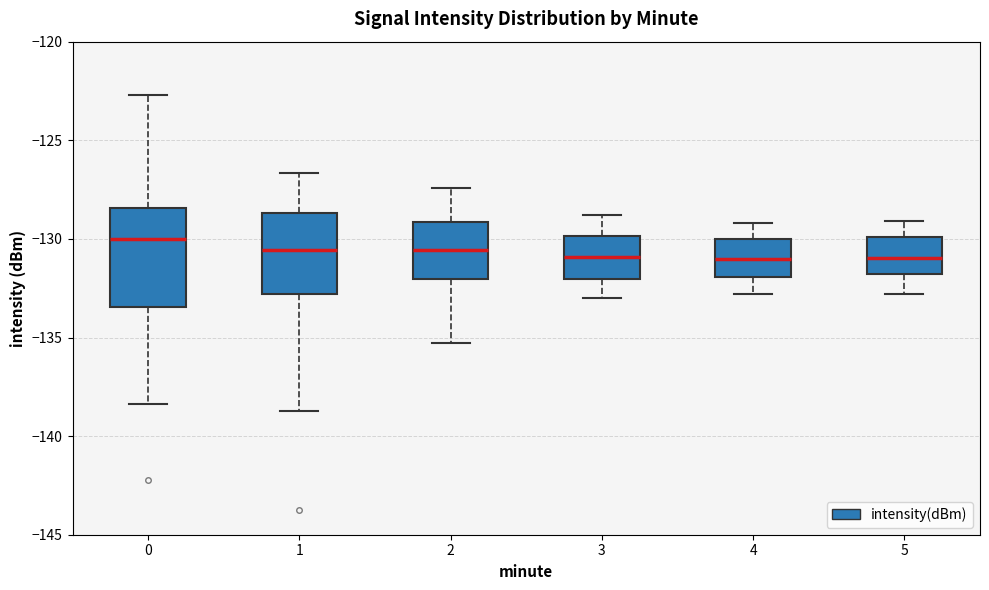

Reading left to right, read every box against the y-axis: the position of its median line, the range the box covers, and the ends of its whiskers. The values are not printed on the chart, so give them approximately, as read against the axis.

0: median -130.0, box -133.5 to -128.5, whiskers -138.5 to -122.5
1: median -130.5, box -133.0 to -128.5, whiskers -138.5 to -126.5
2: median -130.5, box -132.0 to -129.0, whiskers -135.5 to -127.5
3: median -131.0, box -132.0 to -130.0, whiskers -133.0 to -129.0
4: median -131.0, box -132.0 to -130.0, whiskers -133.0 to -129.0
5: median -131.0, box -132.0 to -130.0, whiskers -133.0 to -129.0